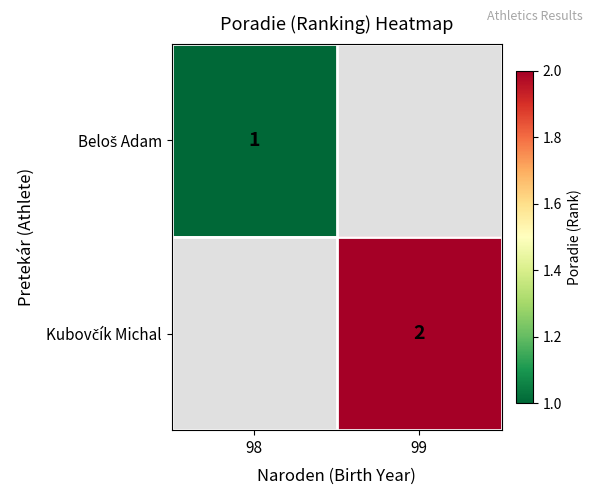

What is the minimum value shown in the chart?

1.0